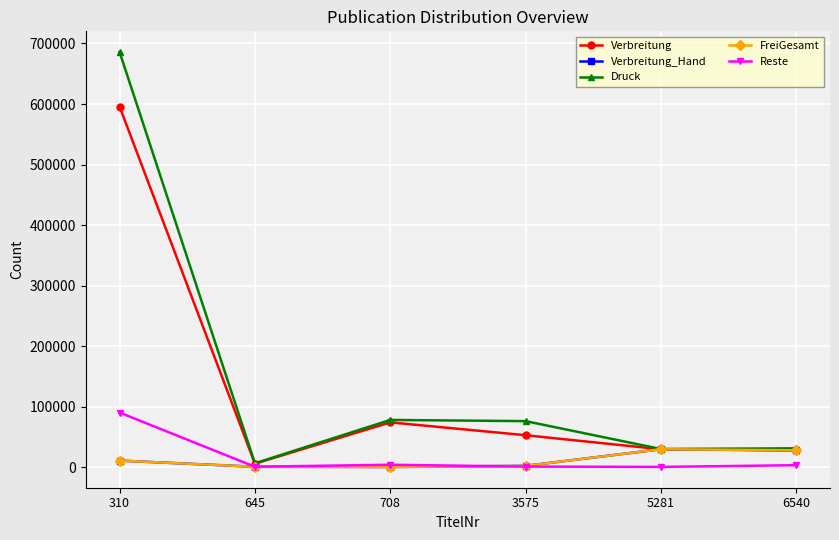

Reading left to right, list all the values displayed in this chart.

Verbreitung: 595540	5707	74016	52770	29577	27853
Verbreitung_Hand: 10830	628	286	2145	29577	27853
Druck: 685800	6369	78000	76047	30000	31100
FreiGesamt: 10830	628	286	2145	29577	27853
Reste: 90260	662	3984	944	423	3247